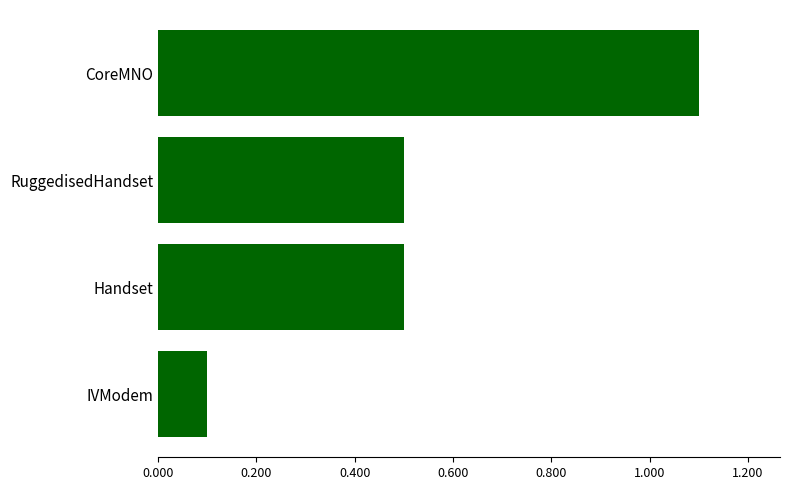

Reading bottom to top, extract all data points from this chart.

0.1	0.5	0.5	1.1